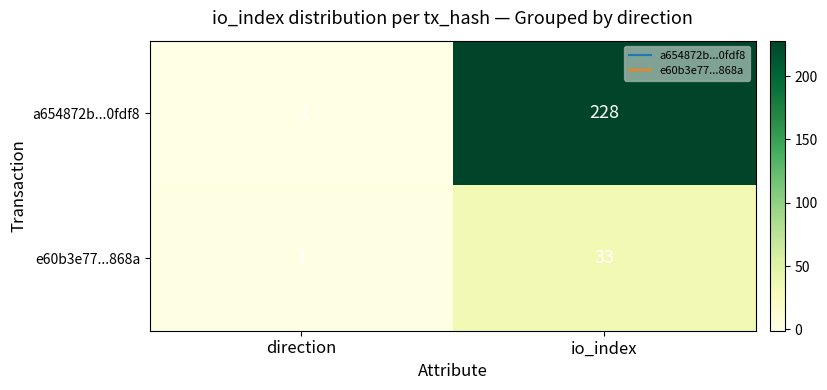

What is the maximum value for e60b3e77...868a?

33